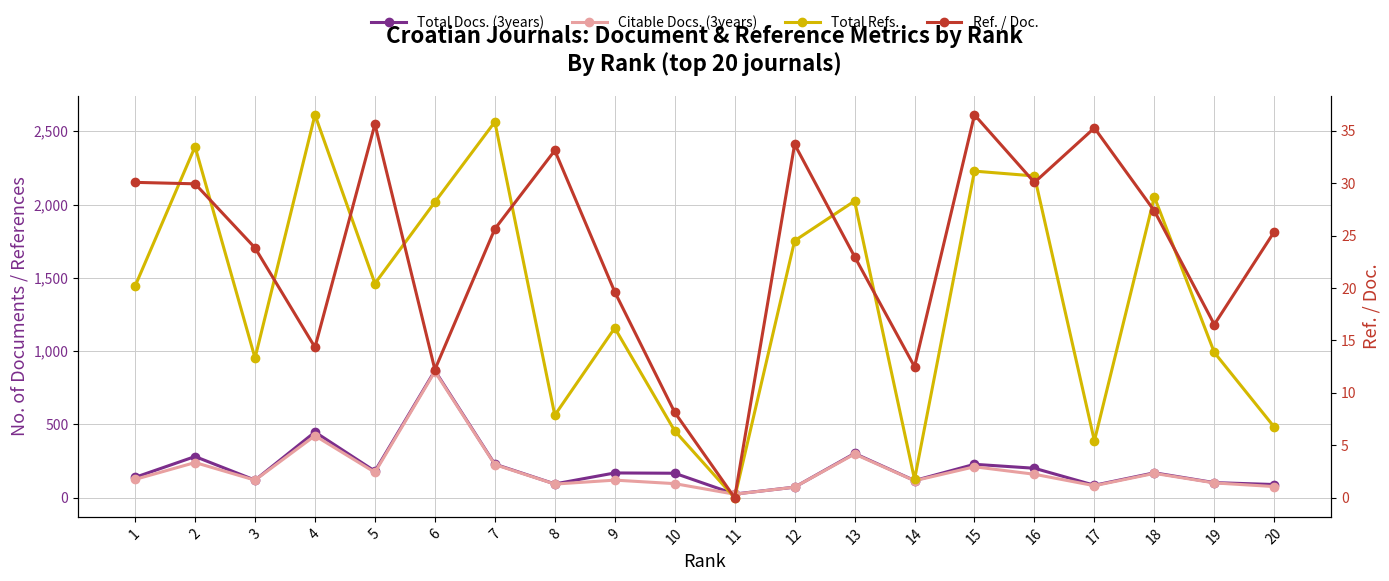

True or false: Total Refs. and Ref. / Doc. cross at least once.

False